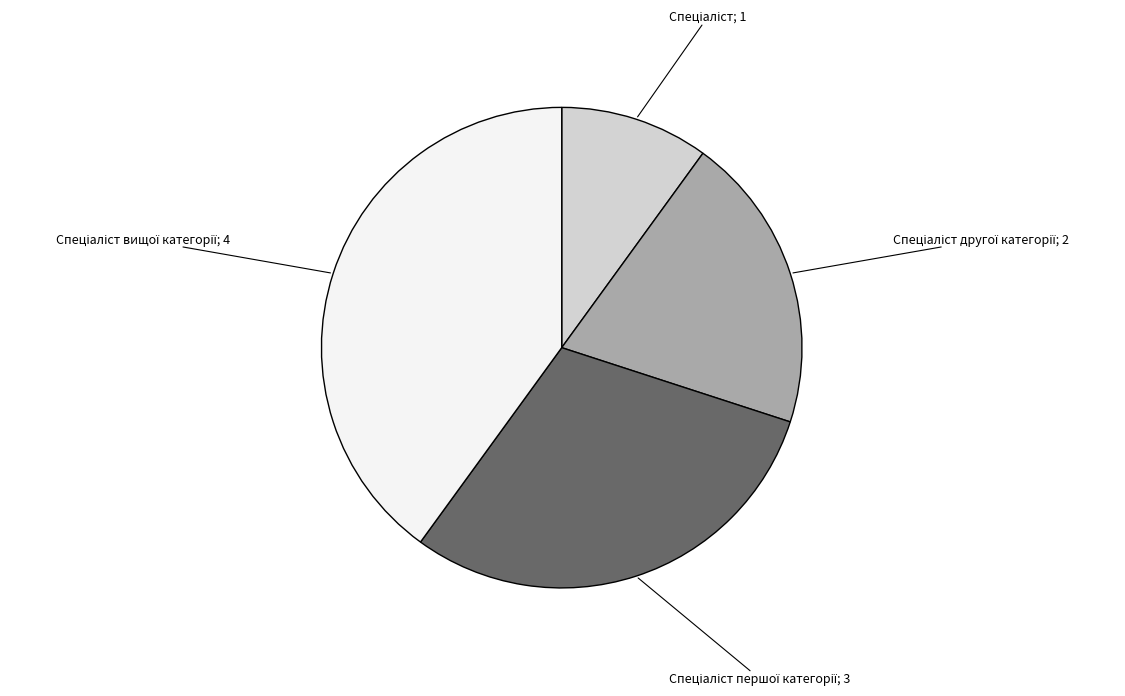

Is there a majority slice in this chart?

No